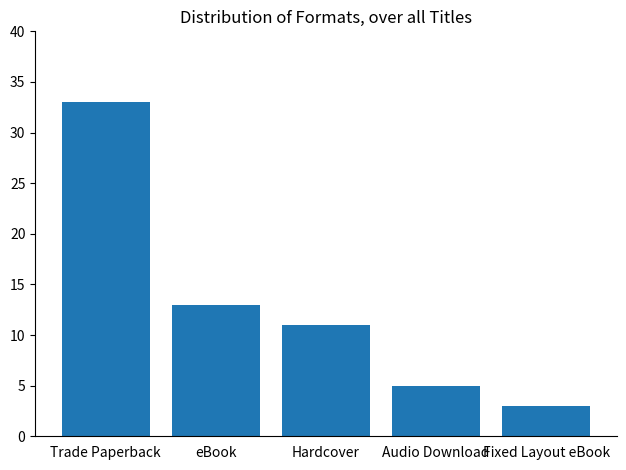

Reading left to right, what are all the values shown in this chart?

Trade Paperback=33	eBook=13	Hardcover=11	Audio Download=5	Fixed Layout eBook=3